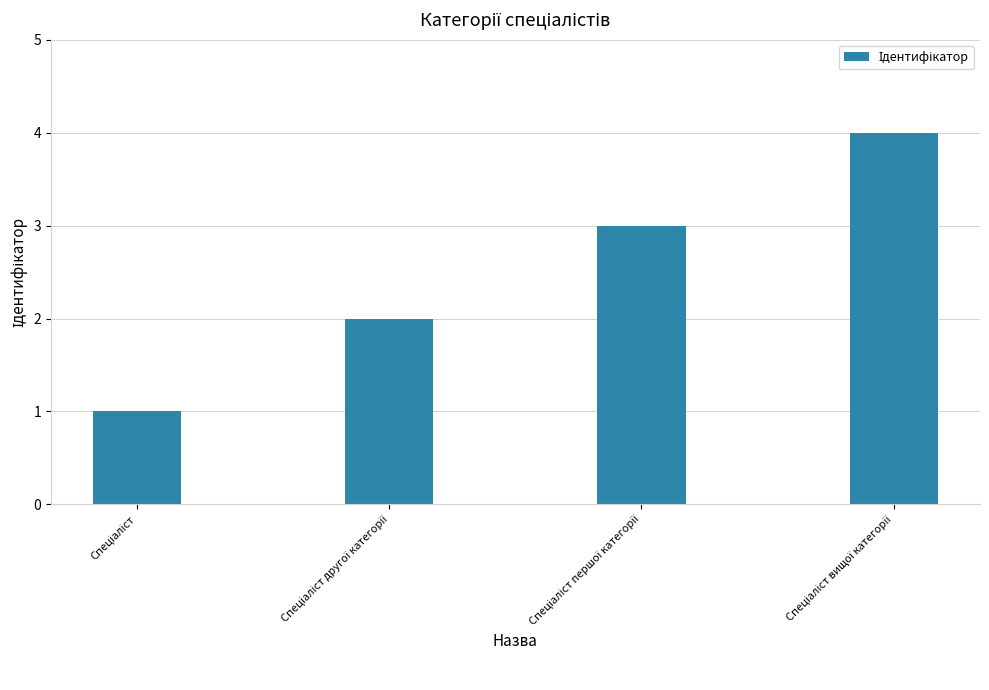

What is the greatest value displayed?

4